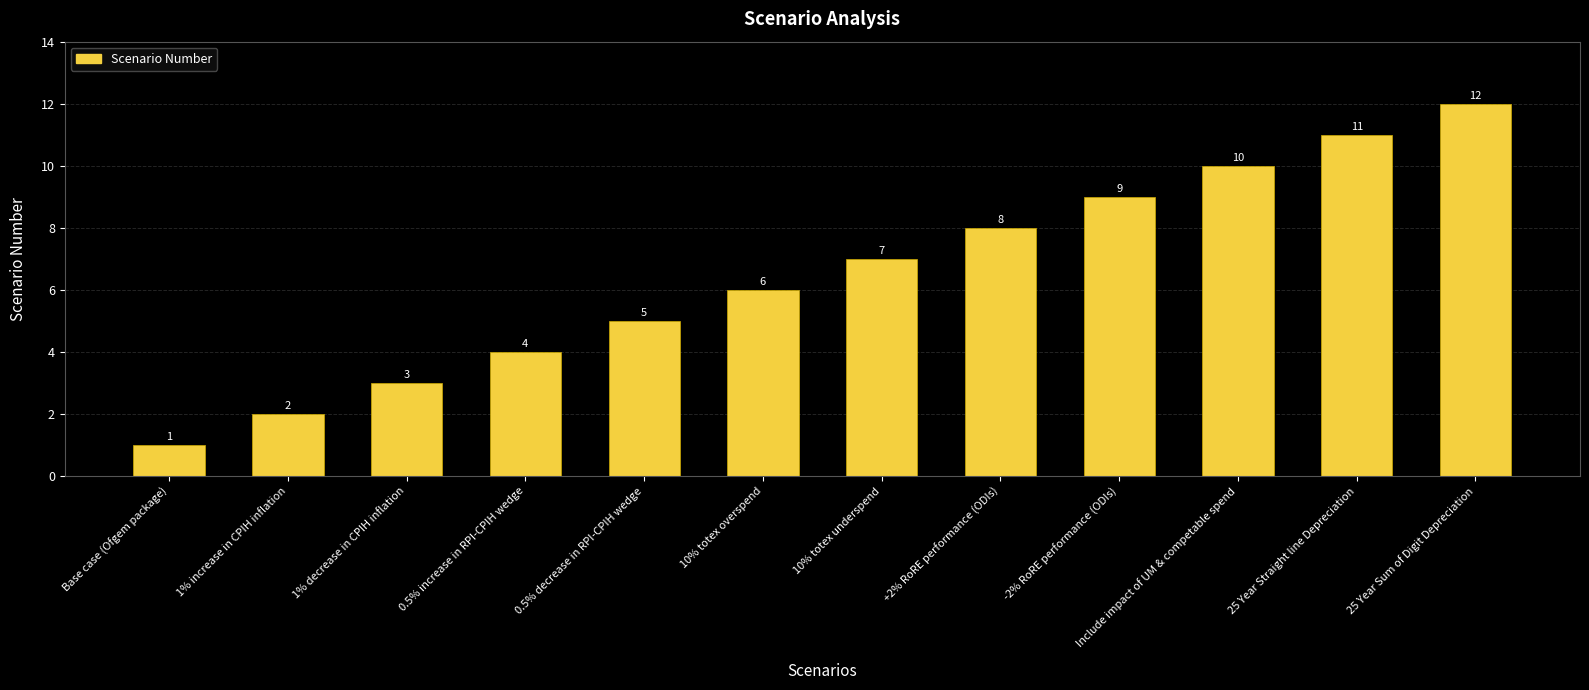

Approximately how many times larger is the value at 1% decrease in CPIH inflation compared to 1% increase in CPIH inflation?

1.5